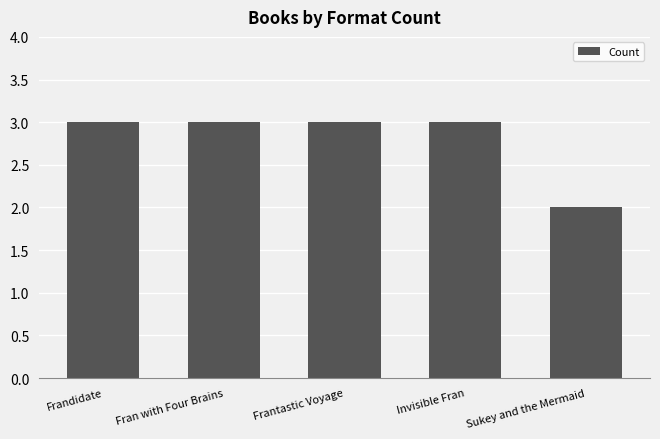

Reading left to right, extract all data points from this chart.

Frandidate=3	Fran with Four Brains=3	Frantastic Voyage=3	Invisible Fran=3	Sukey and the Mermaid=2